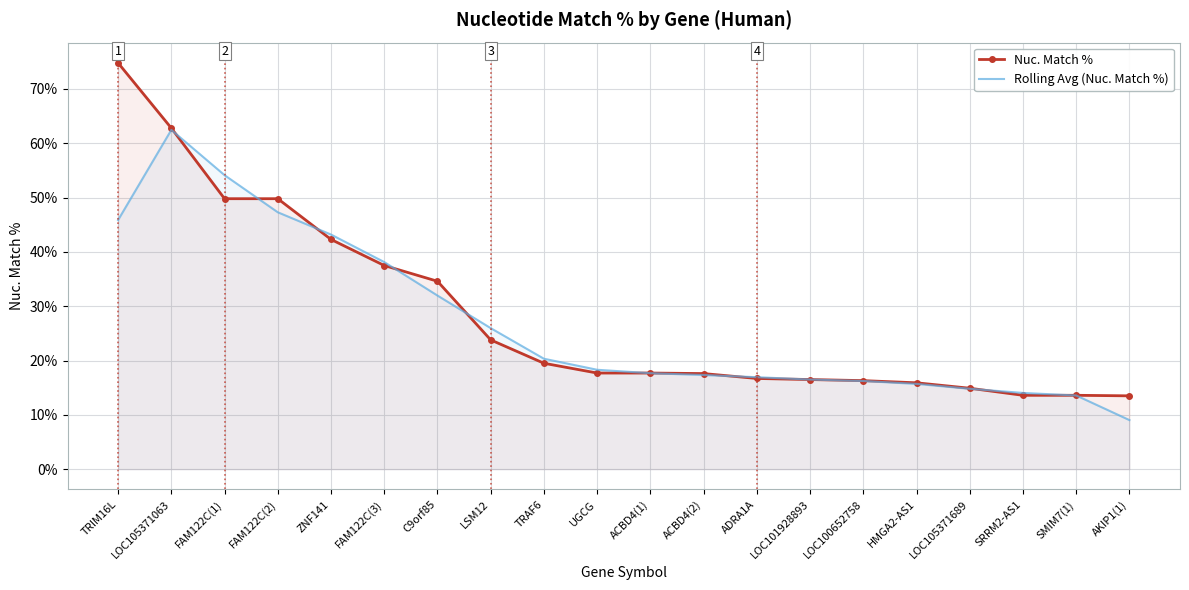

What is the difference between the second highest and second lowest values in the Nuc. Match % series?

49.2